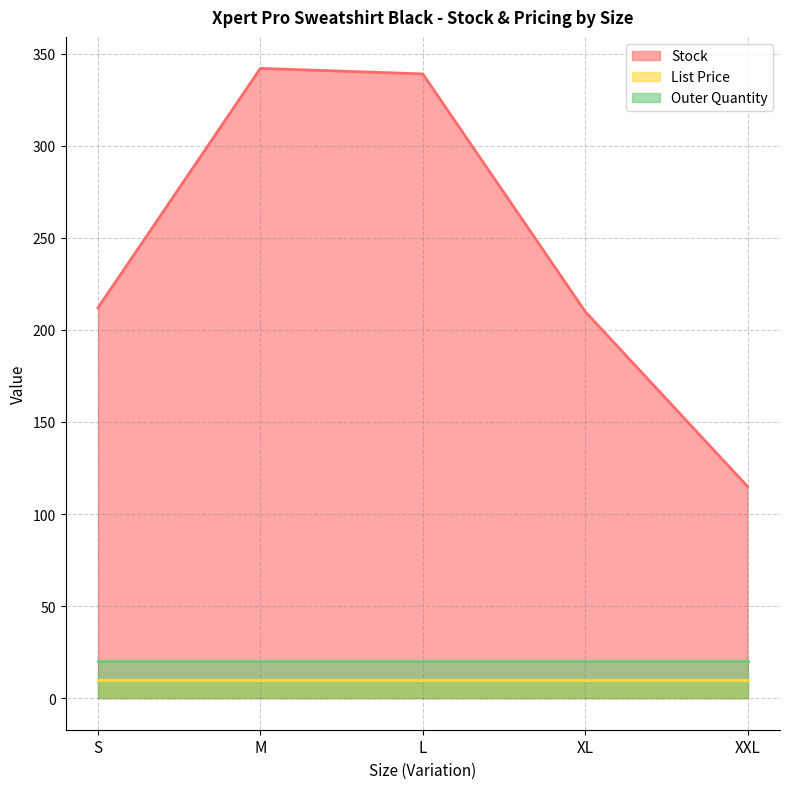

Does the chart have visible grid lines?

Yes